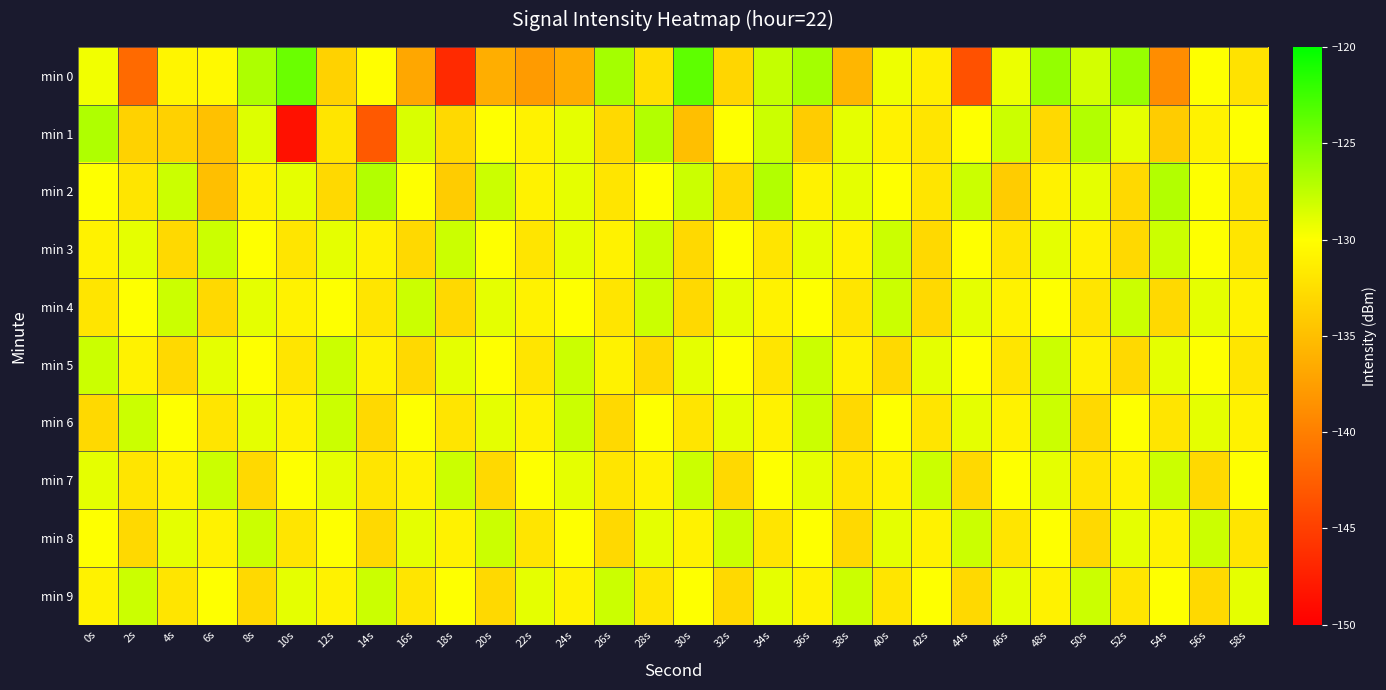

How many categories are shown in the chart?

30